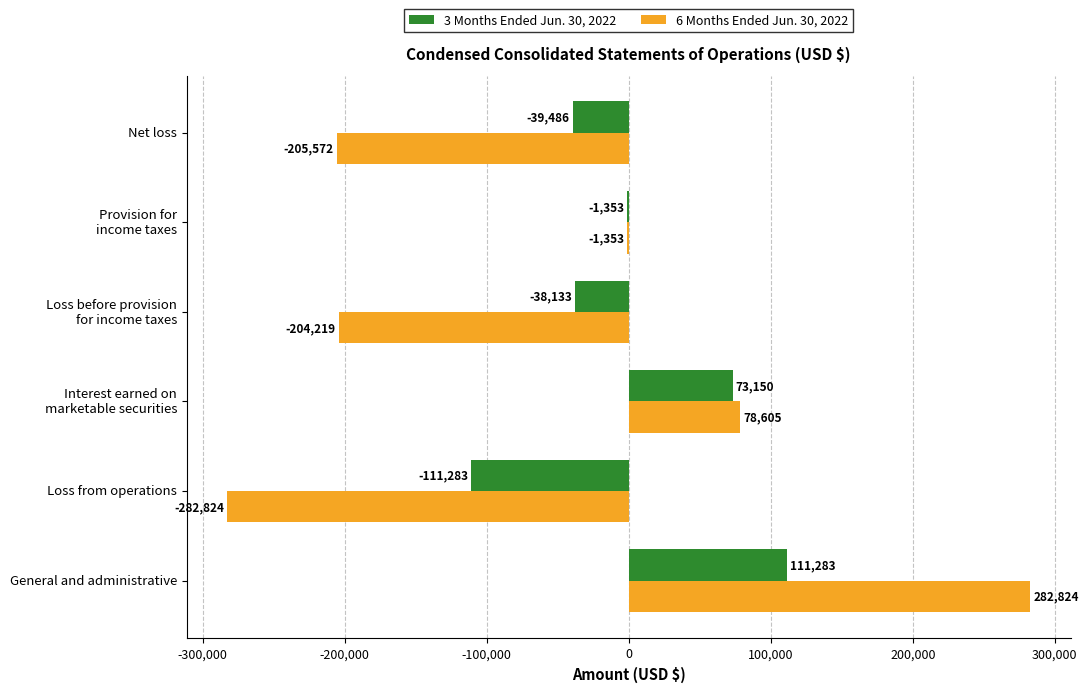

The 3 Months Ended Jun. 30, 2022 series shows -39486 at Net loss. True or false?

True